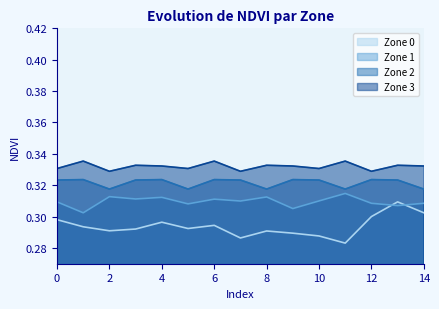

What is the total value across all series at 8?

1.3